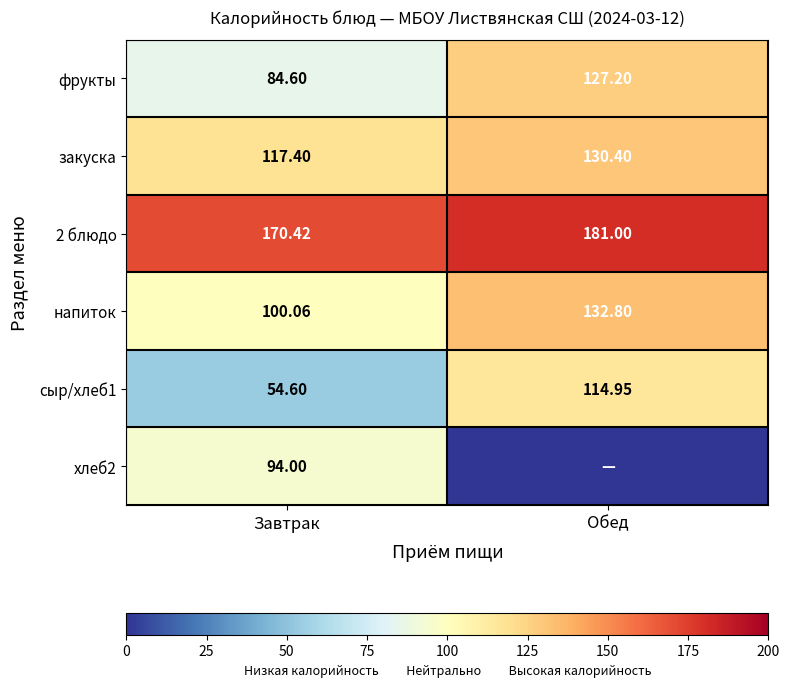

The закуска series shows 130.4 at Обед. True or false?

True